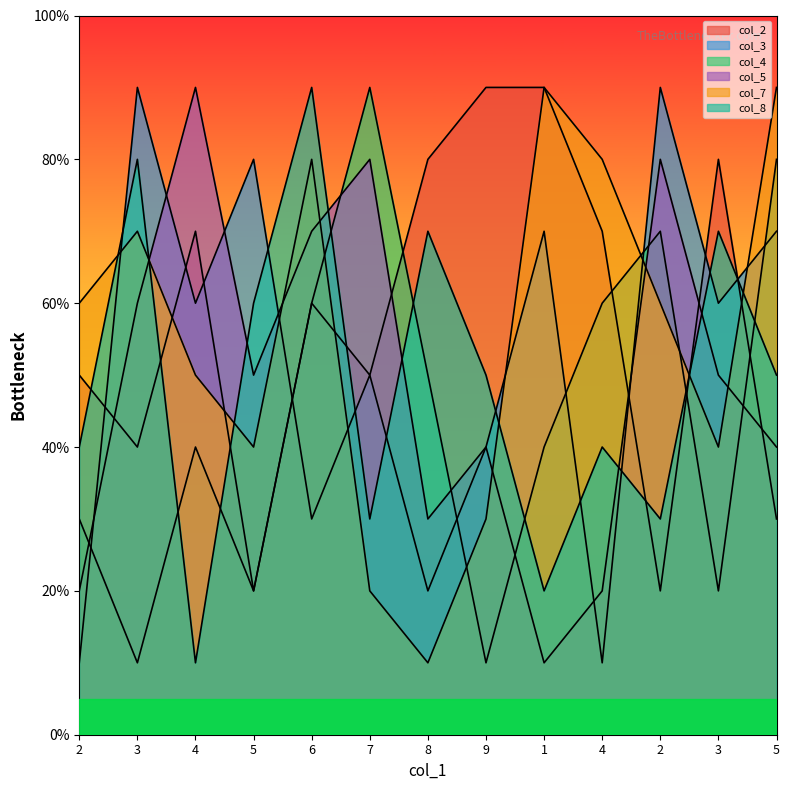

At which category is the sum across all series the highest?

6